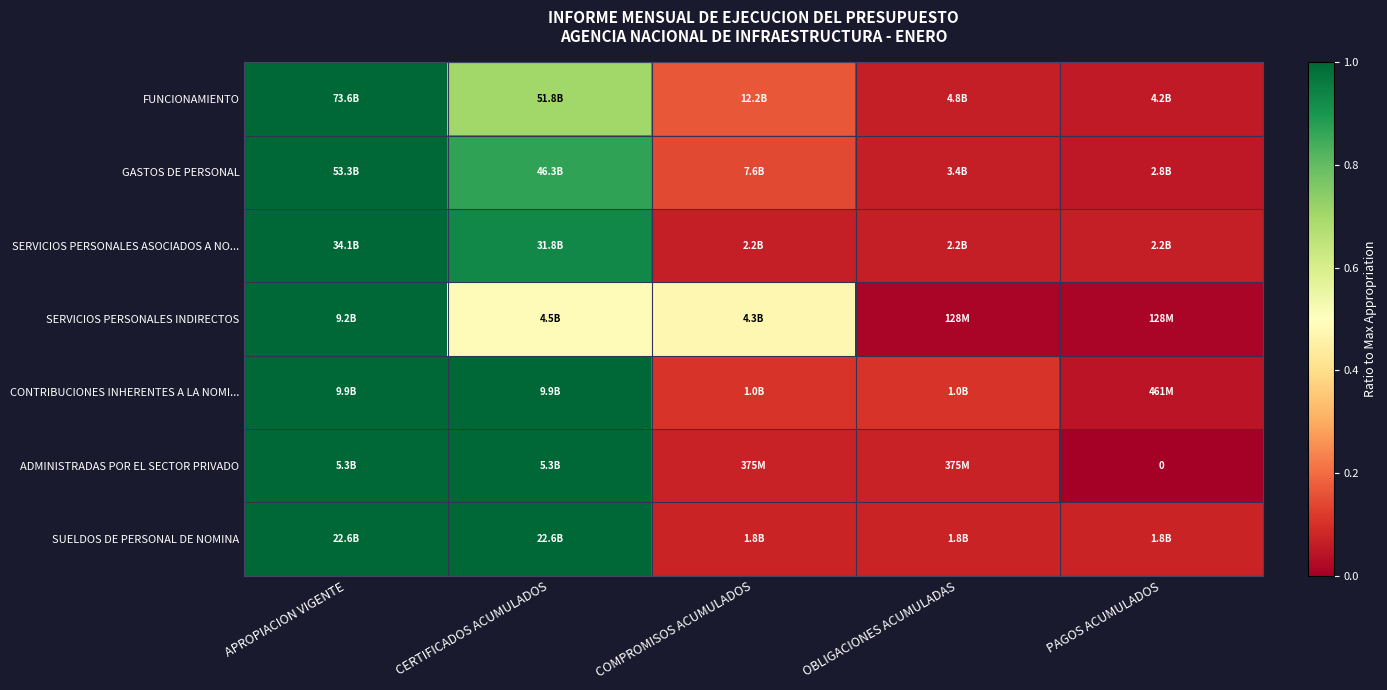

The SERVICIOS PERSONALES INDIRECTOS series shows 0.3 at APROPIACION VIGENTE. True or false?

False